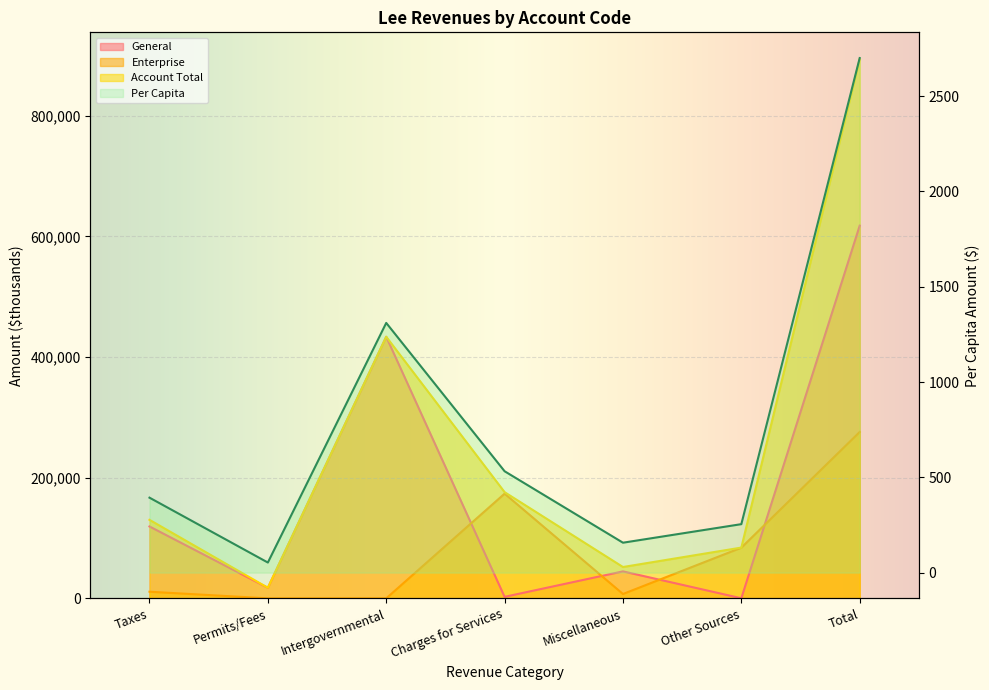

True or false: Enterprise has a value of 146685.8 at Other Sources.

False